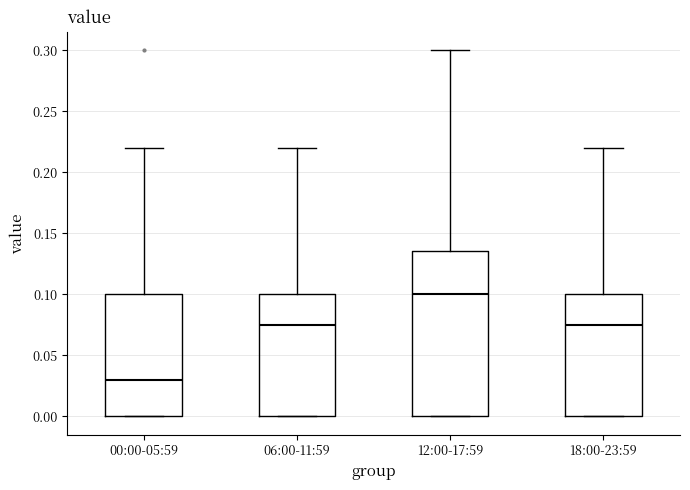

Which box's median line is the highest?

12:00-17:59